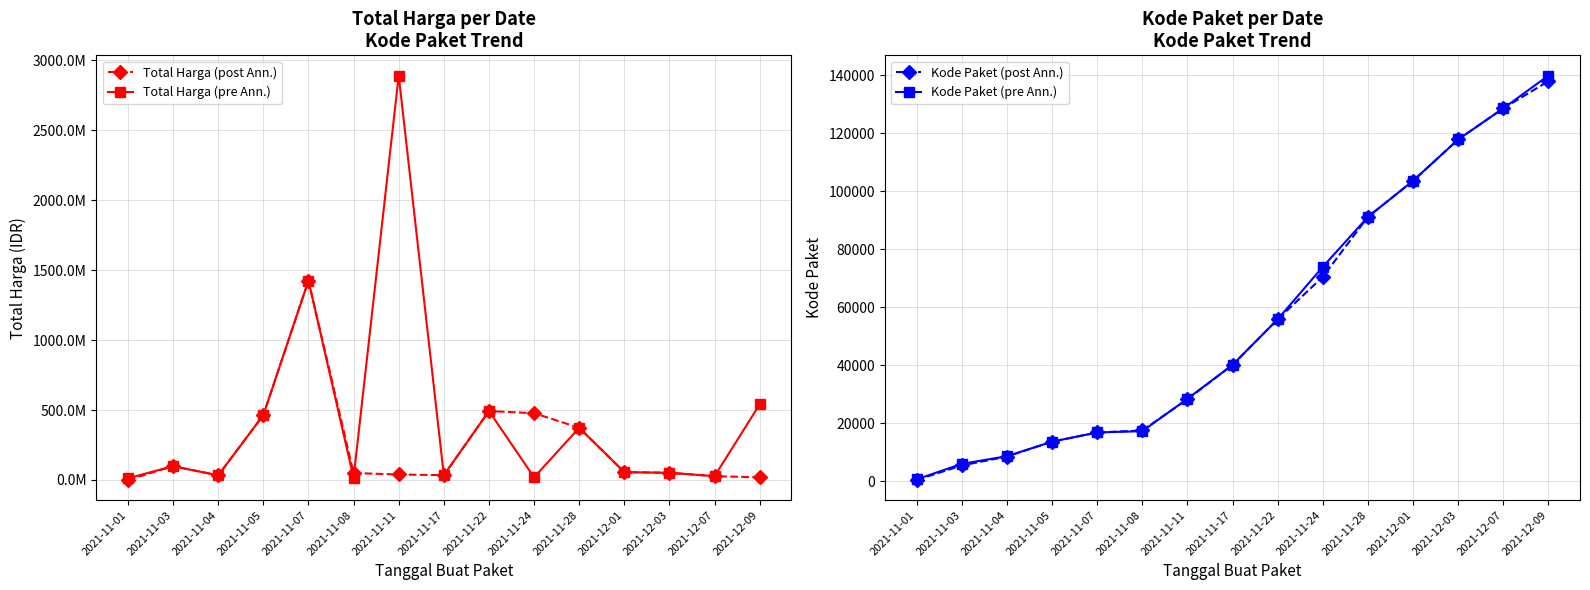

What is the difference between the second highest and minimum values in the Kode Paket (post Ann.) series?

128052